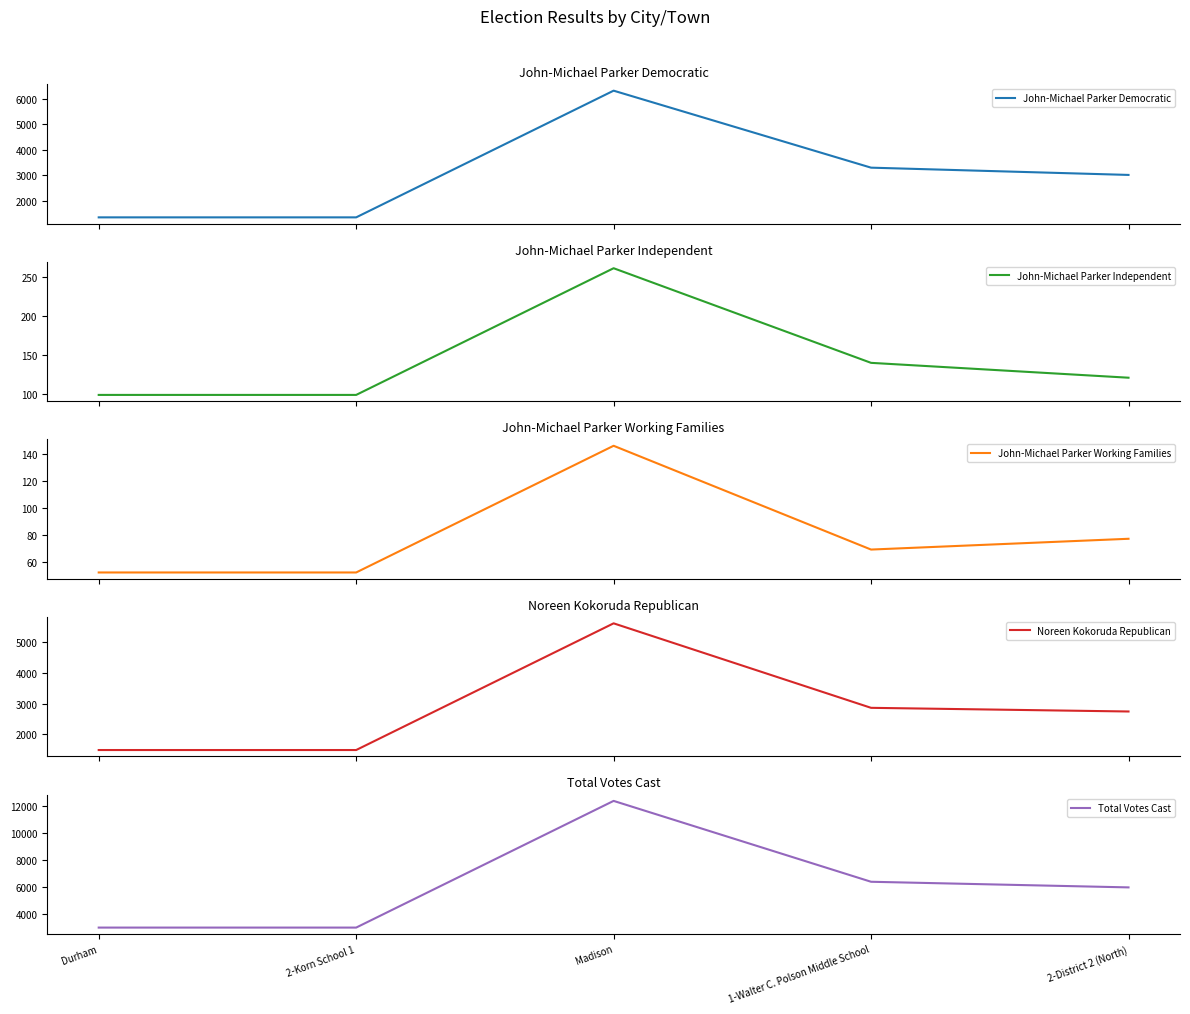

How many distinct data groups are displayed?

5